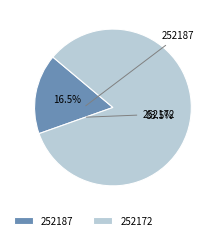

Rank the categories by value from lowest to highest.

252187, 252172